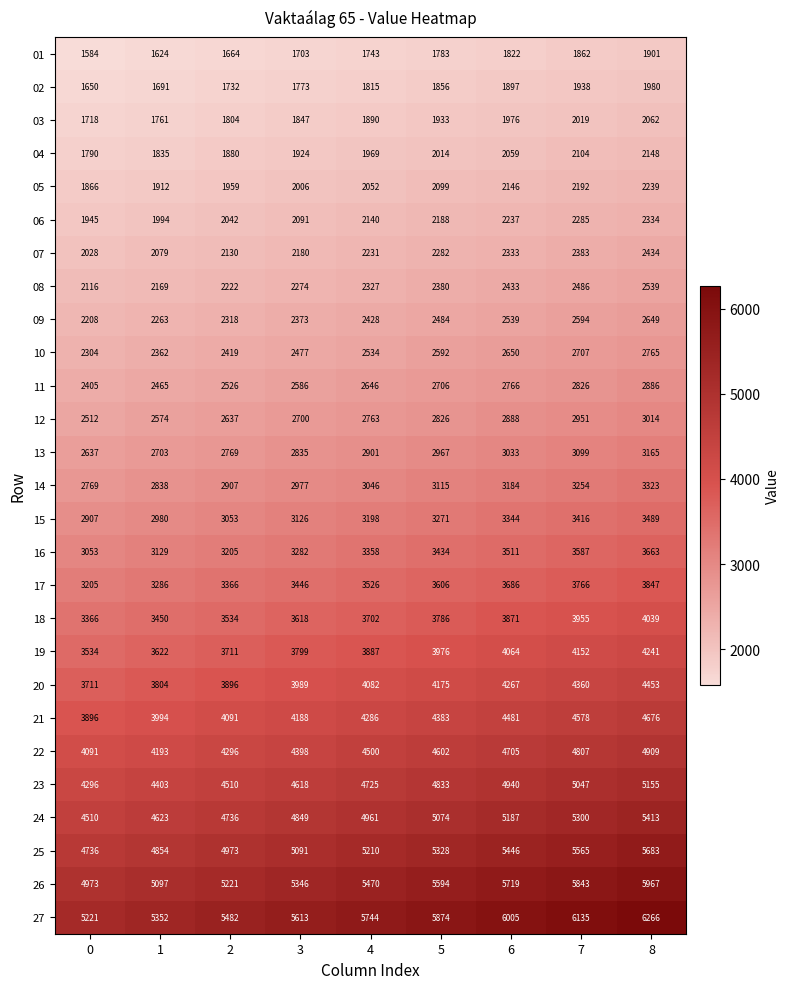

What is the difference between the 04 values at 8 and 6?

89